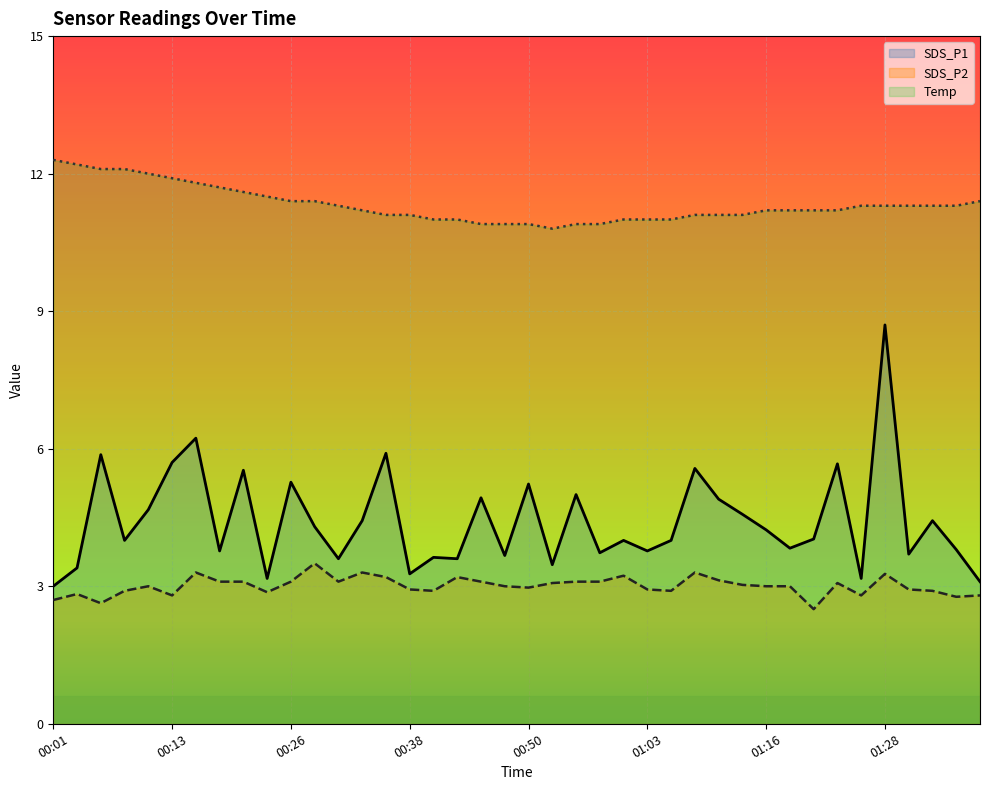

What is the maximum value shown in the chart?

12.3